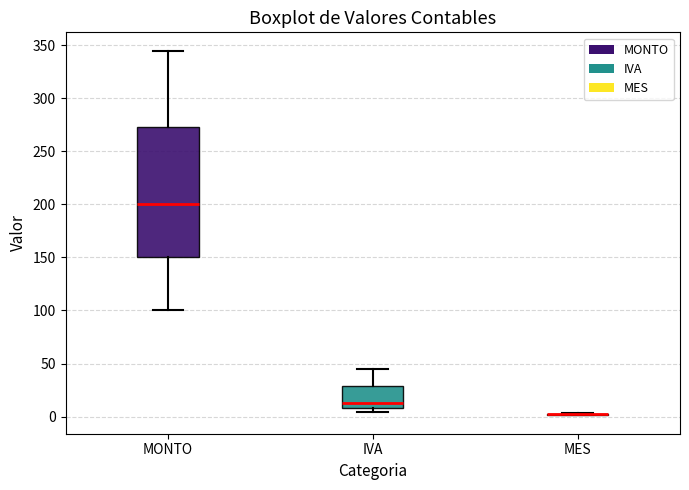

Reading left to right, read every box against the y-axis: the position of its median line, the range the box covers, and the ends of its whiskers. The values are not printed on the chart, so give them approximately, as read against the axis.

MONTO: median 200, box 150 to 275, whiskers 100 to 345
IVA: median 15, box 10 to 30, whiskers 5 to 45
MES: box collapsed to a line at 0, whiskers 0 to 5